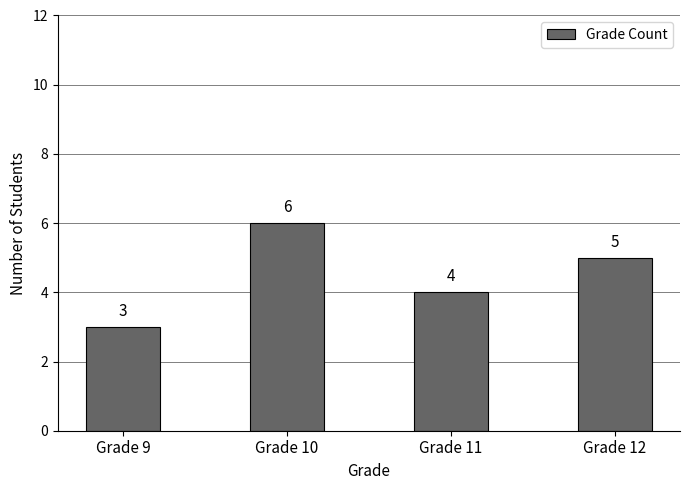

Reading left to right, list all the values displayed in this chart.

Grade 9=3	Grade 10=6	Grade 11=4	Grade 12=5